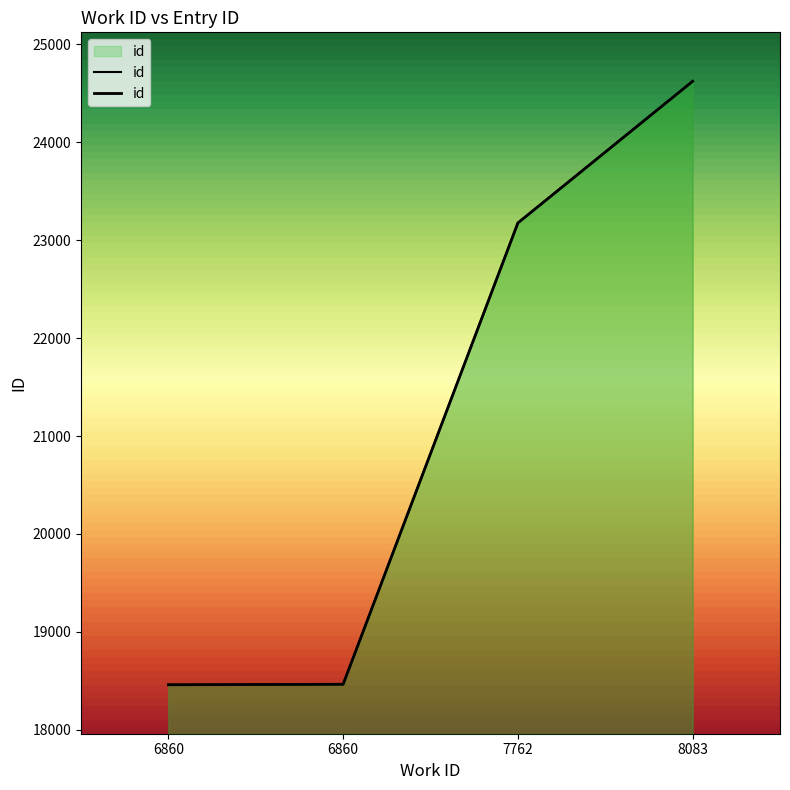

Rank the categories by value from highest to lowest.

8083, 7762, 6860, 6860